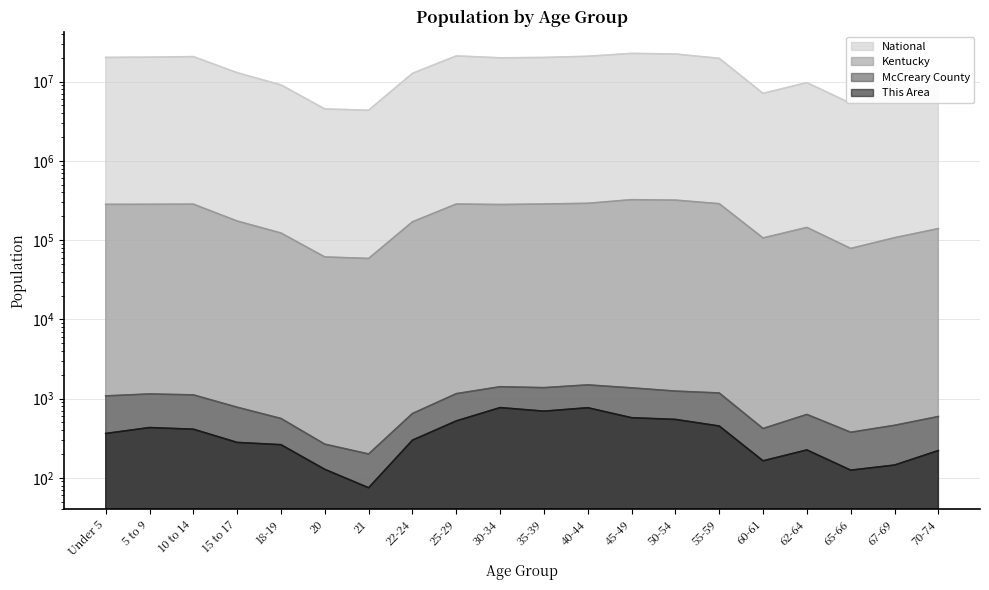

What is the total value across all series at 5 to 9?

20633120